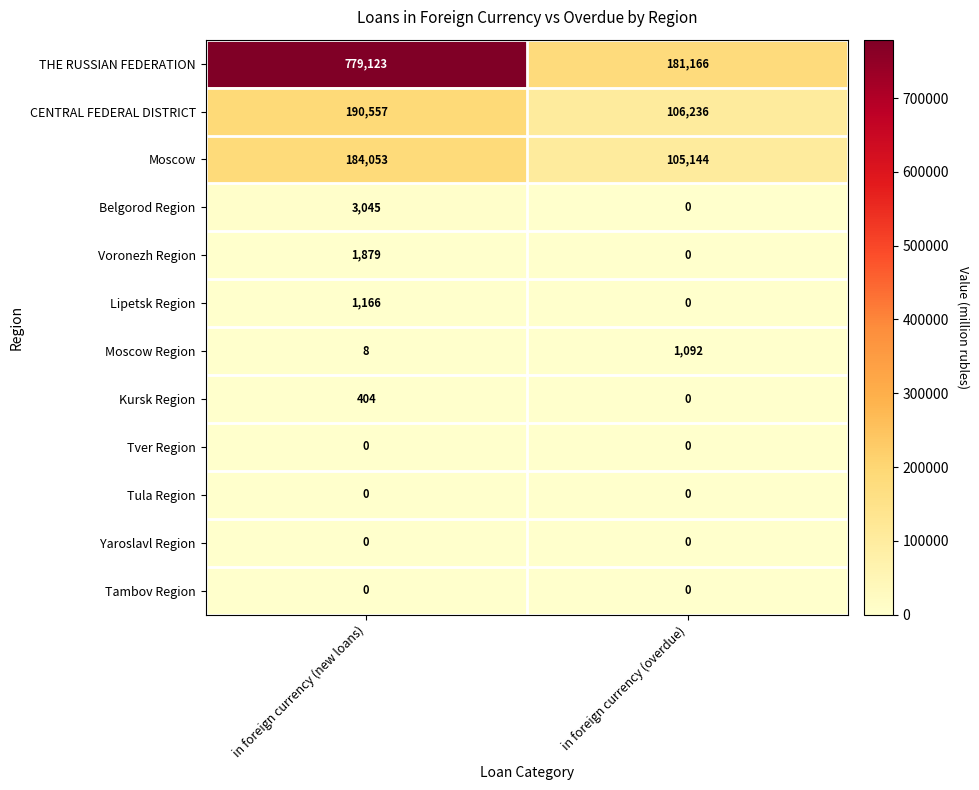

Which category has the lowest value in the Moscow series?

in foreign currency (overdue)